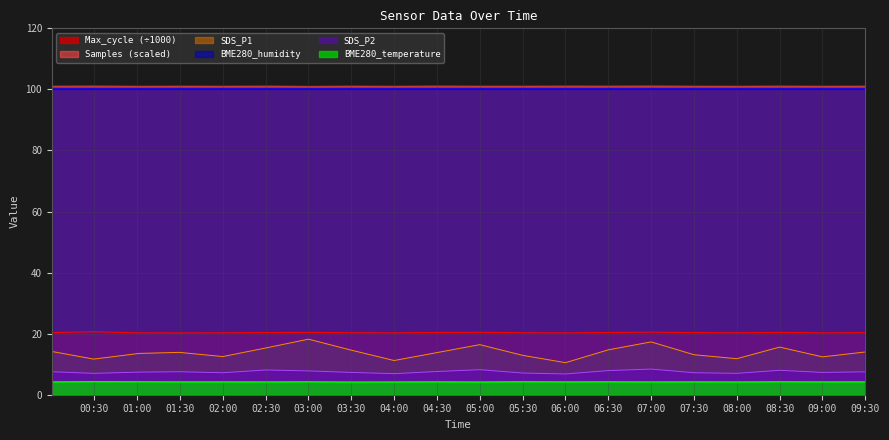

Is it true that SDS_P2 equals 7.0 at 2022/01/10 00:29:35?

True